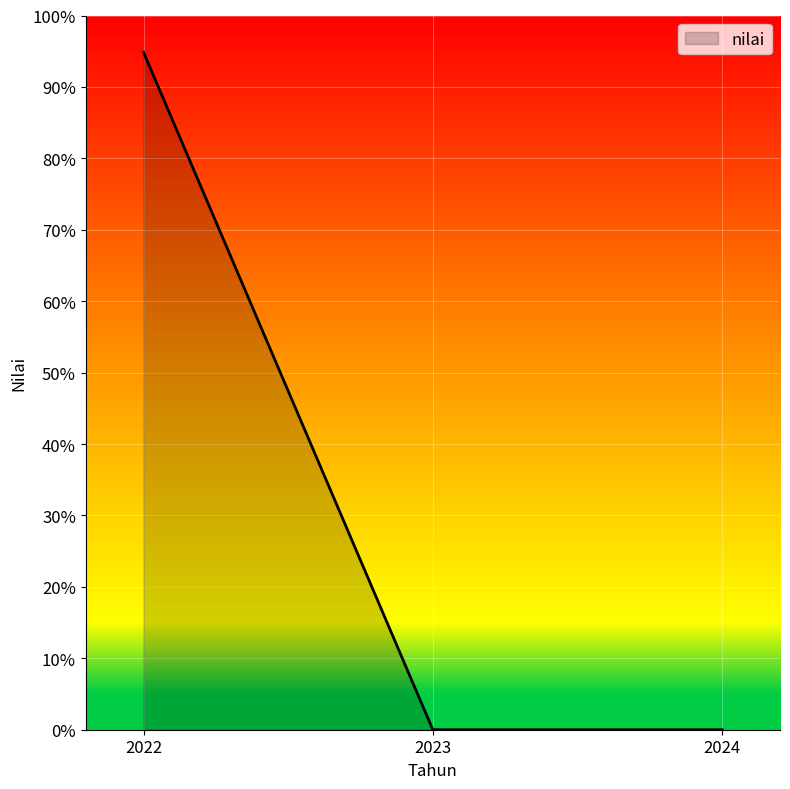

Which has a higher value, 2022 or 2024?

2022